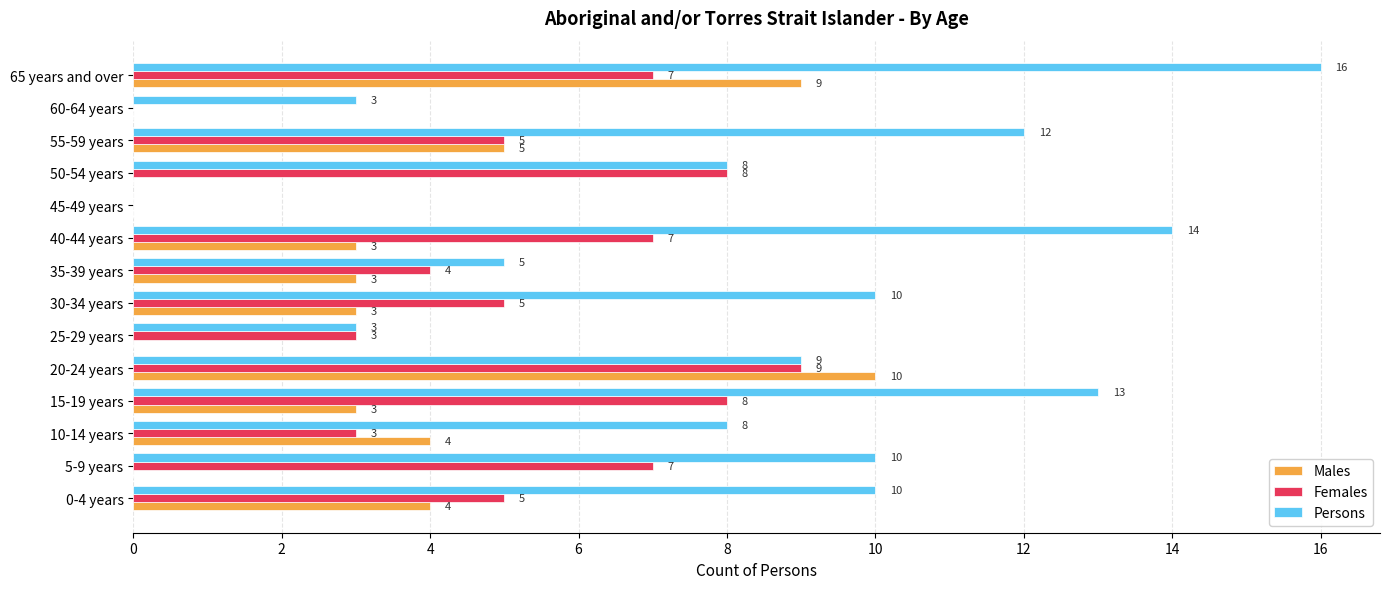

Is the value of Persons at 50-54 years greater than the value of Females at 60-64 years?

Yes